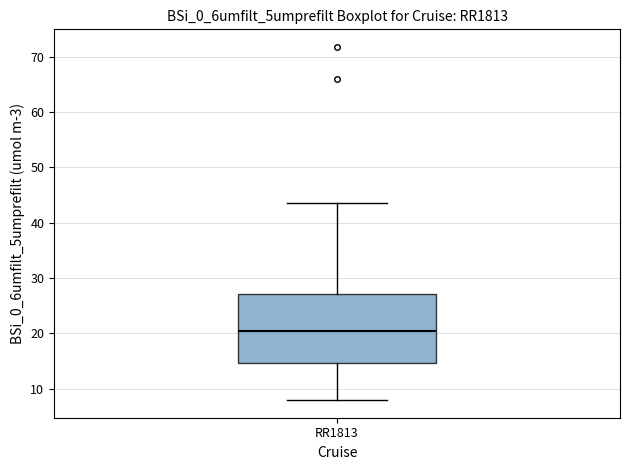

Where is the lower edge of the box for RR1813 on the y-axis? The values are not printed on the chart, so give them approximately, as read against the axis.

15